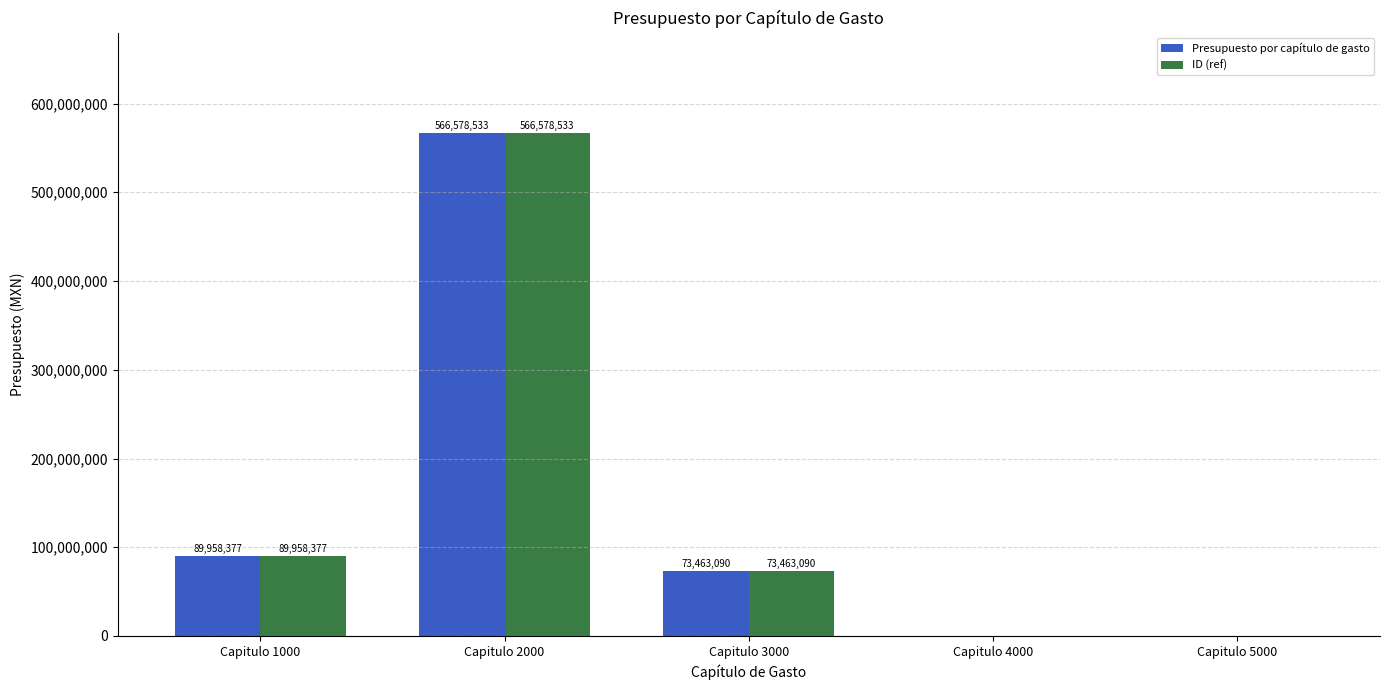

Which category has the highest value in the ID (ref) series?

Capitulo 2000